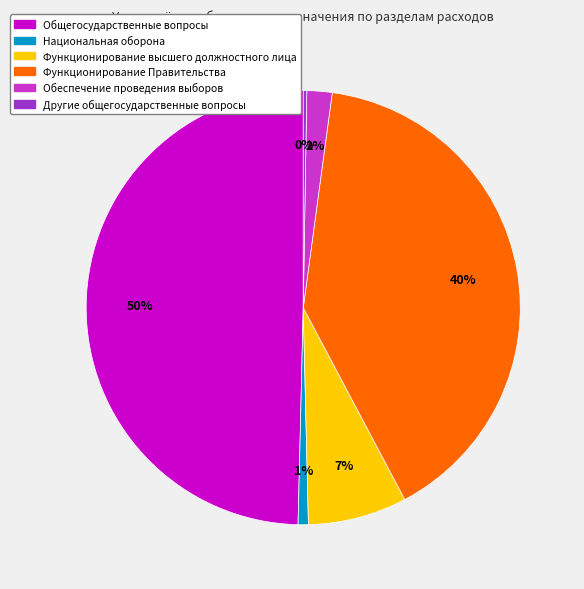

To the nearest percent, what is the average slice percentage?

17%